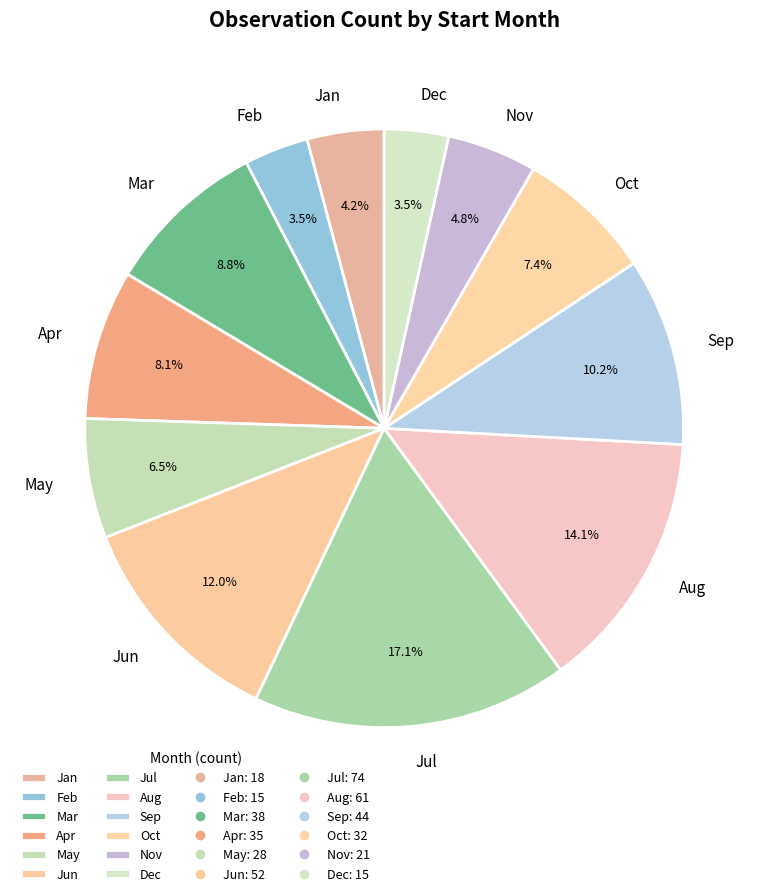

Does any single category account for the majority?

No